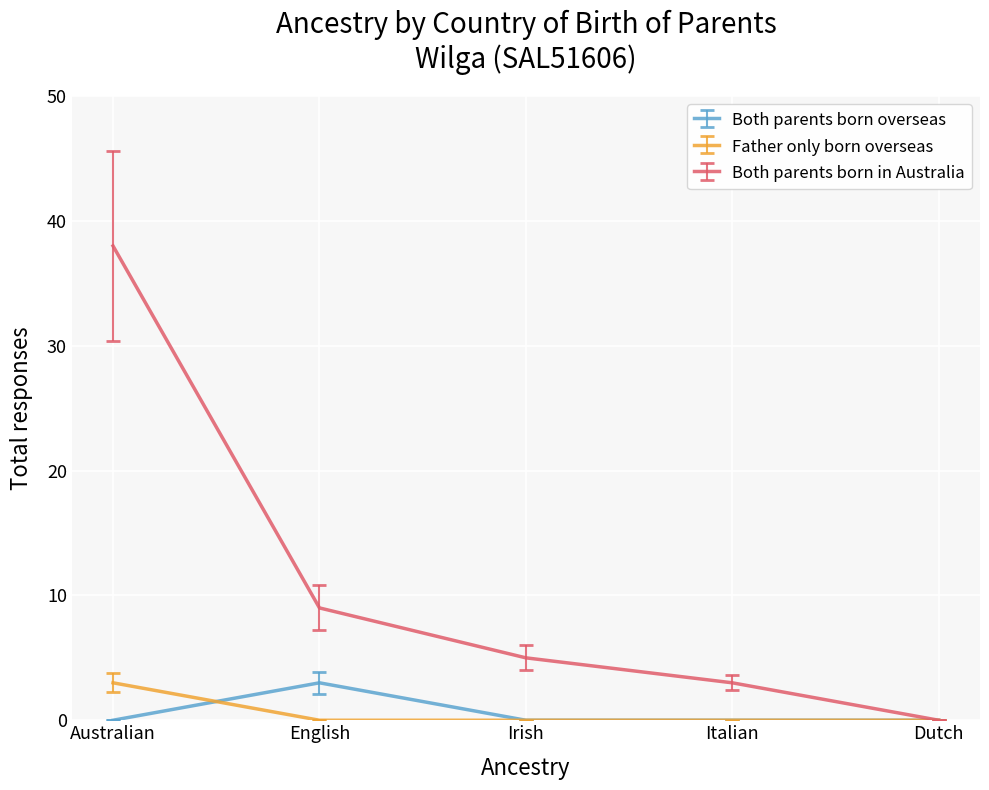

What is the sum of all Both parents born in Australia values?

55